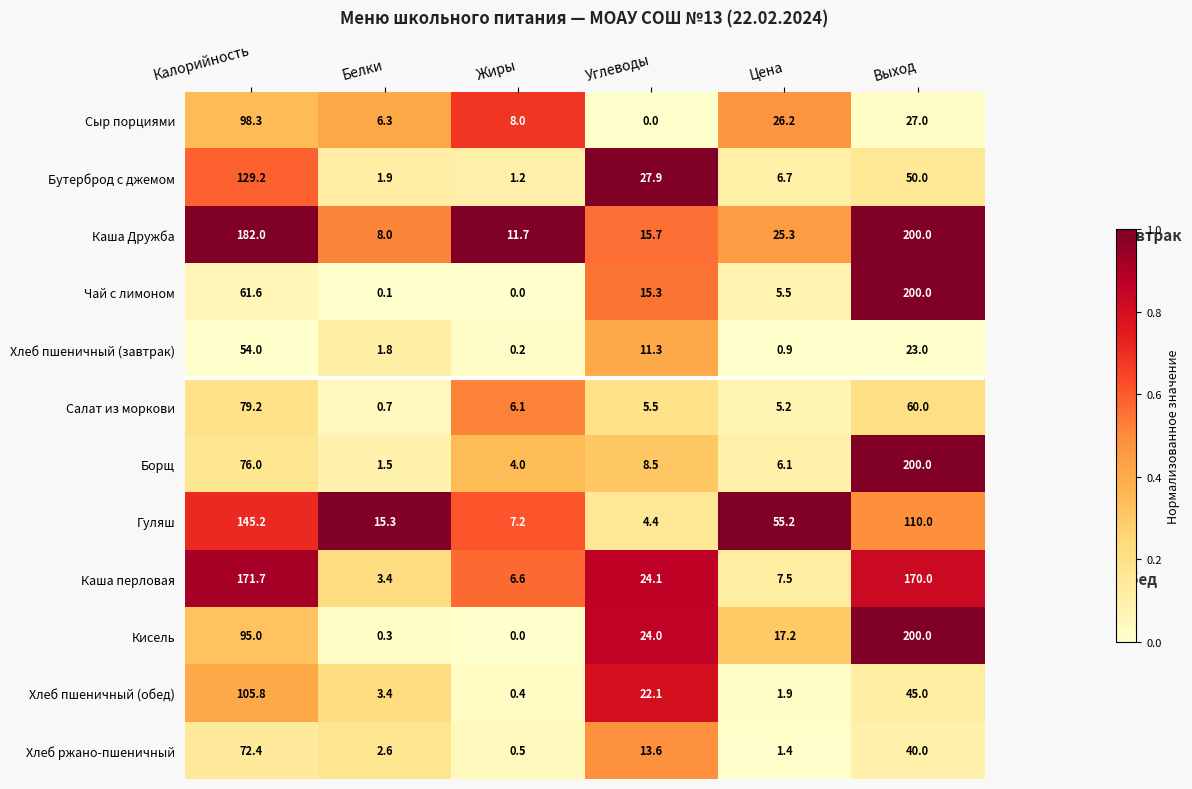

Which series changed the most between Белки and Цена?

Гуляш